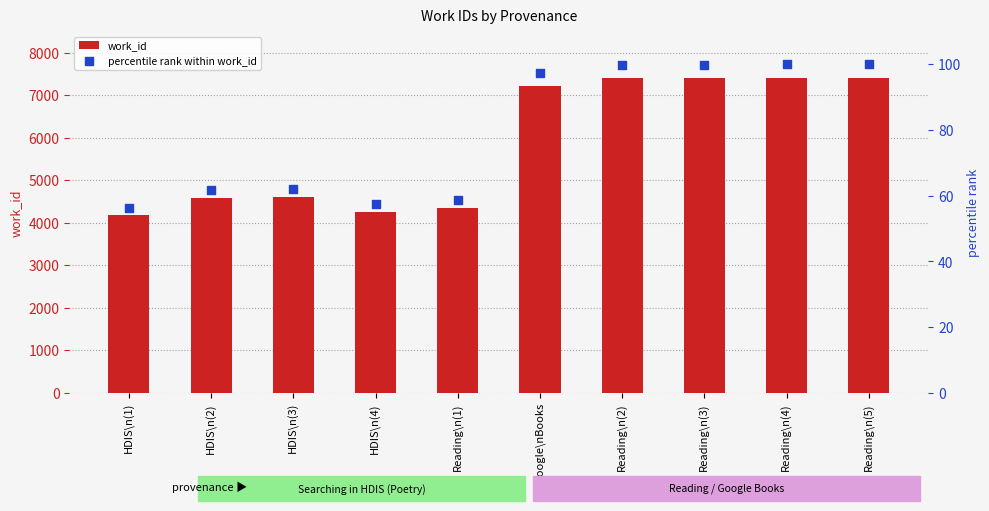

Which series has the largest Y range (max minus min)?

work_id